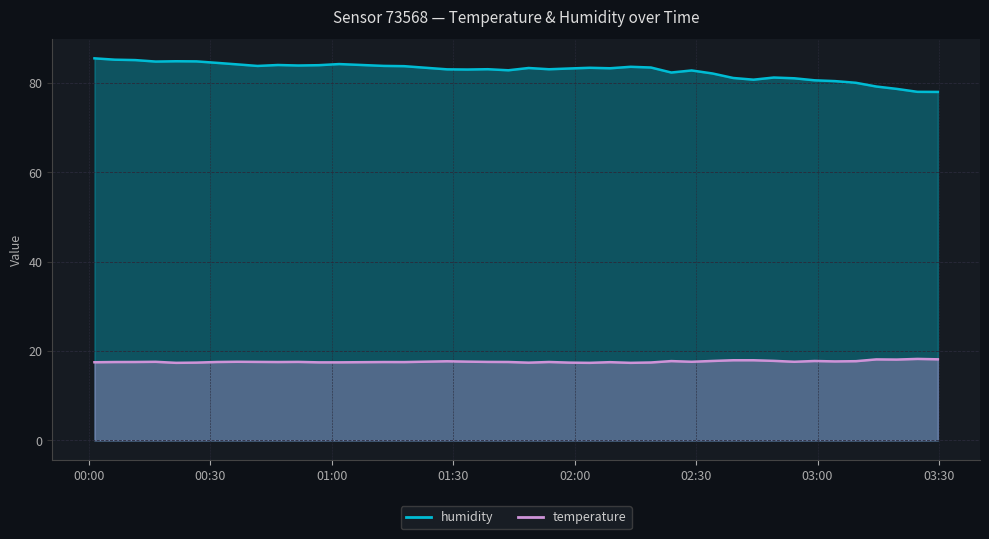

True or false: humidity and temperature cross at least once.

False